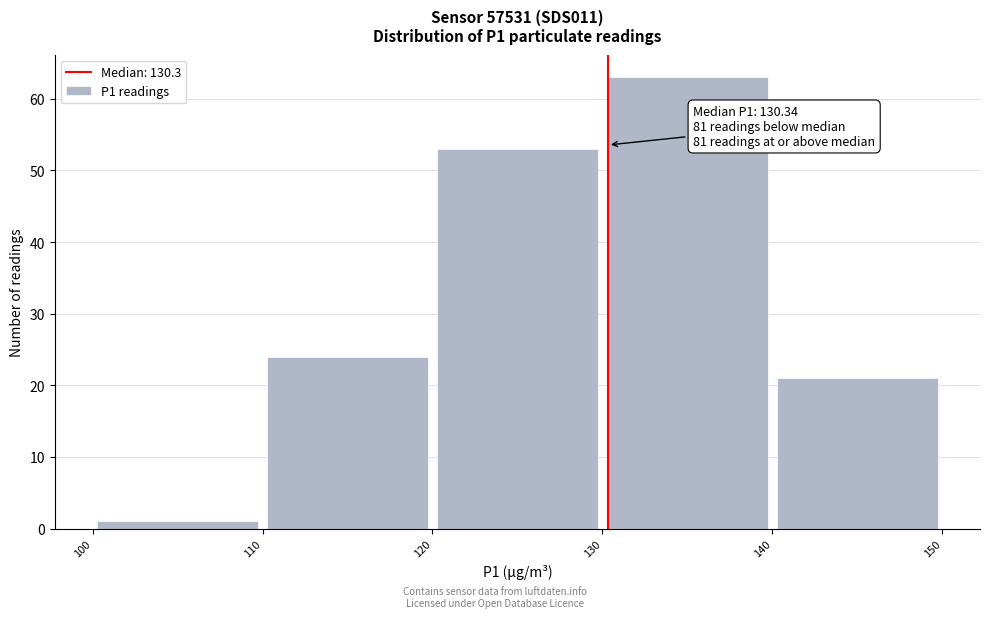

Which range on the x-axis has the tallest bar?

130 to 140